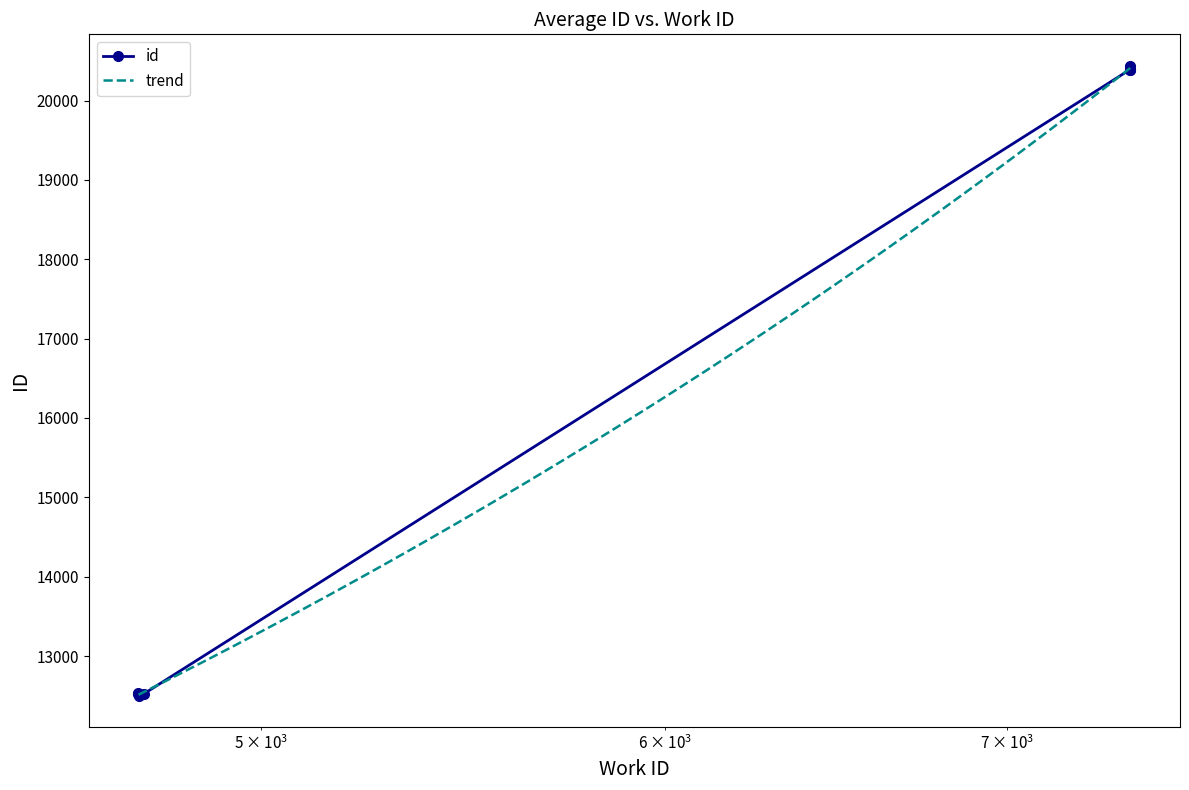

Rank the categories by value from lowest to highest.

4731, 4731, 4742, 4730, 4730, 7399, 7399, 7399, 7400, 7402